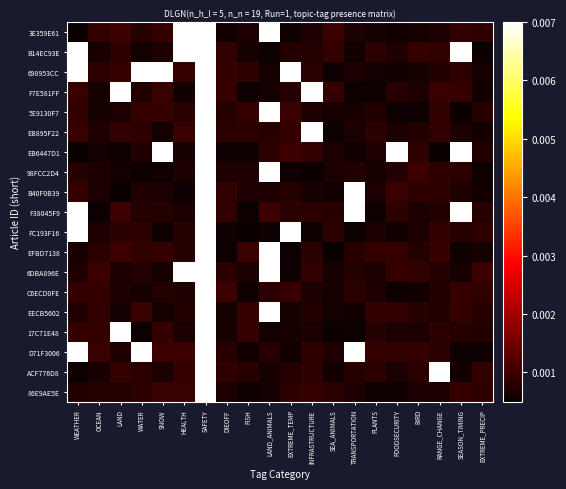

What is the total value across all series at HEALTH?

3.0